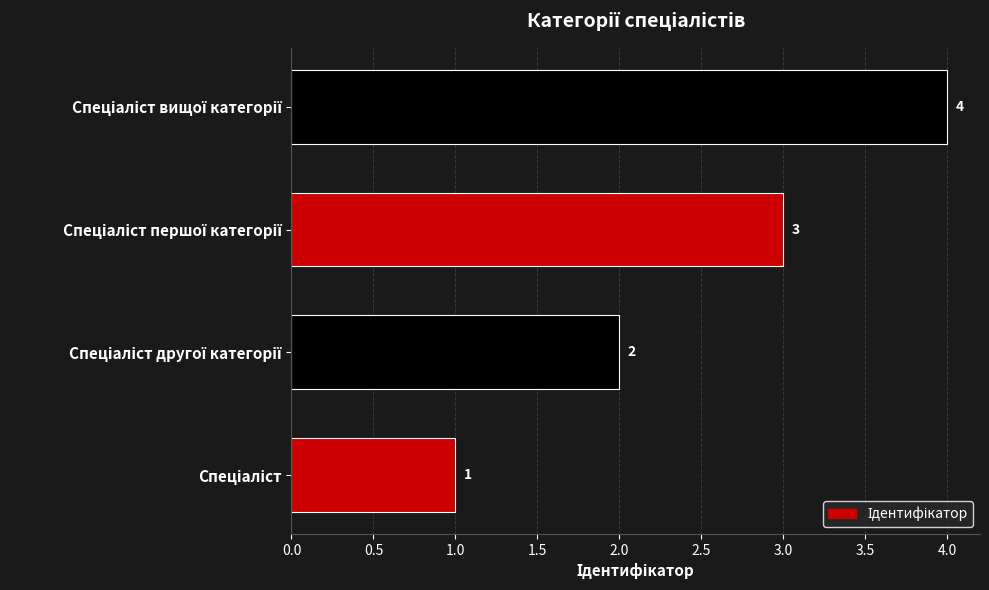

How many values are between 2 and 4?

3